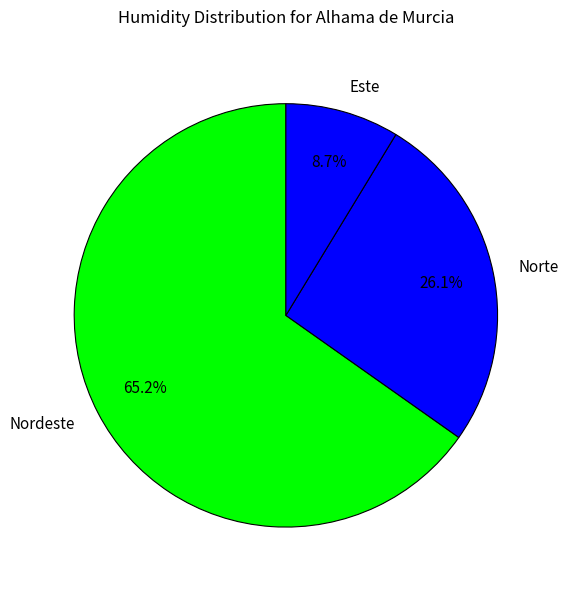

Does Norte represent more than half of the total?

No